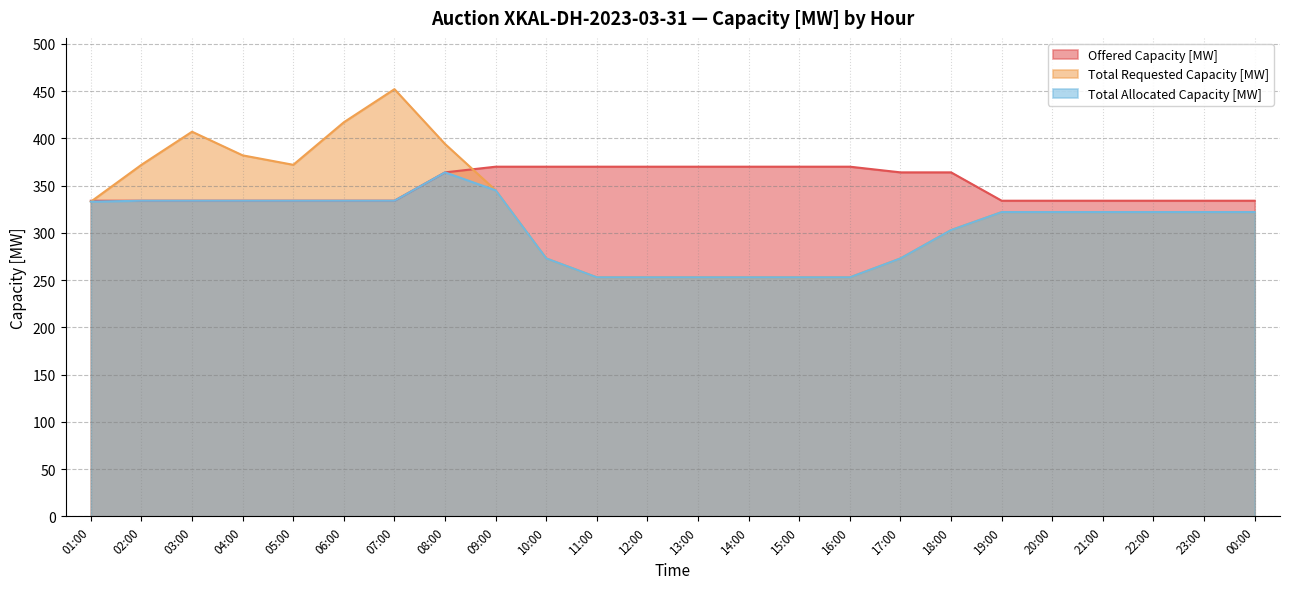

The value of Offered Capacity [MW] at 06:00 is 334. True or false?

True